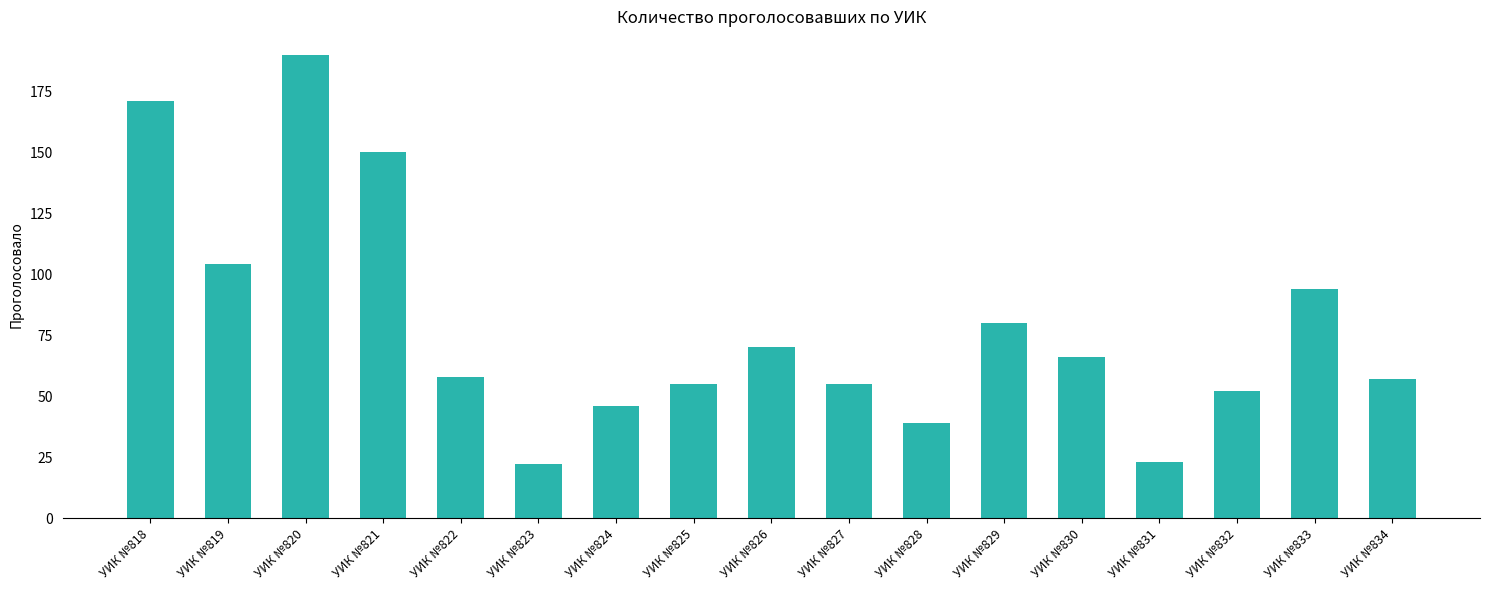

Is it true that the value at УИК №828 is 39?

True